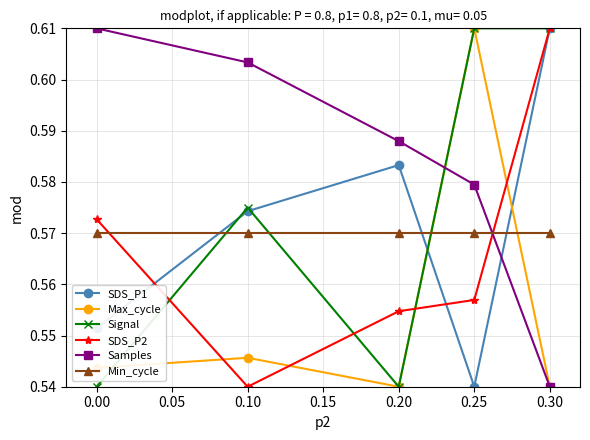

Where is SDS_P2 nearest to the value 0?

0.10